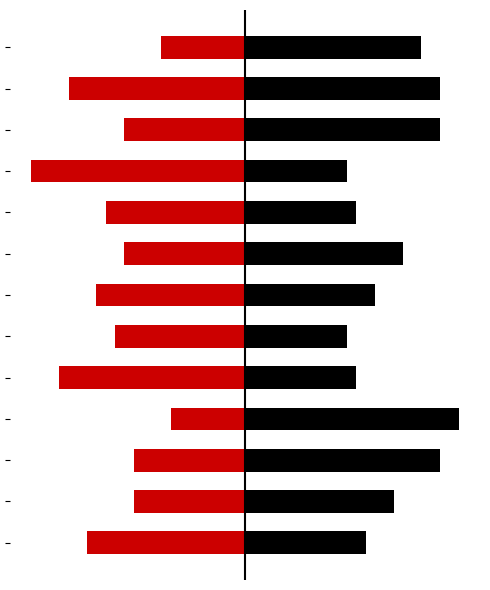

How many data points in col_2 are less than 6?

6